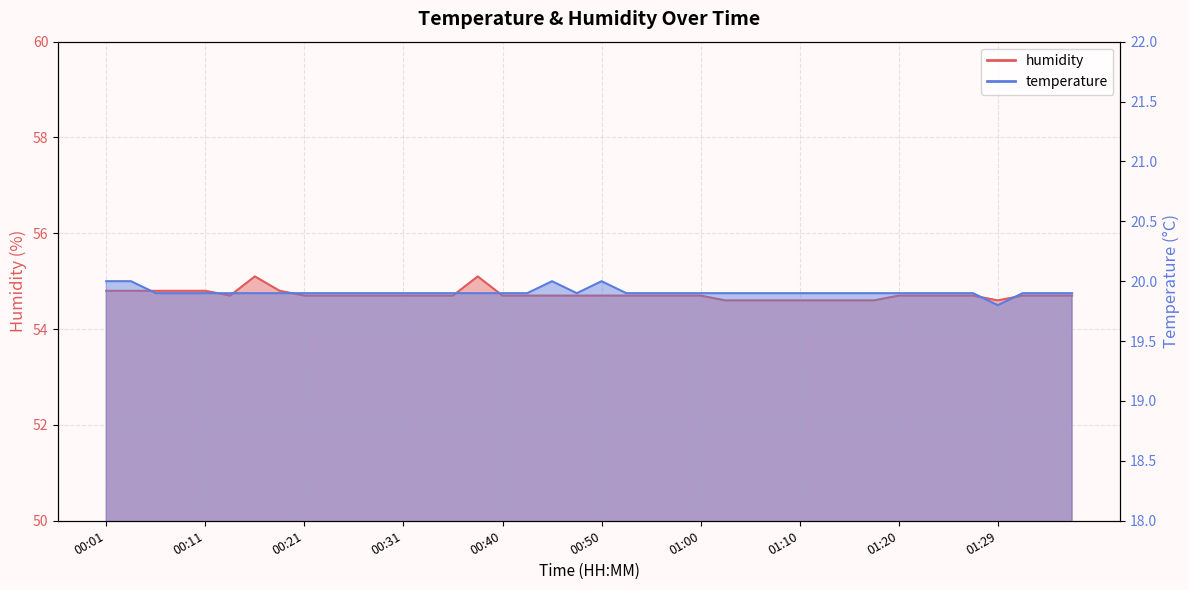

What position from the right is 01:32?

3